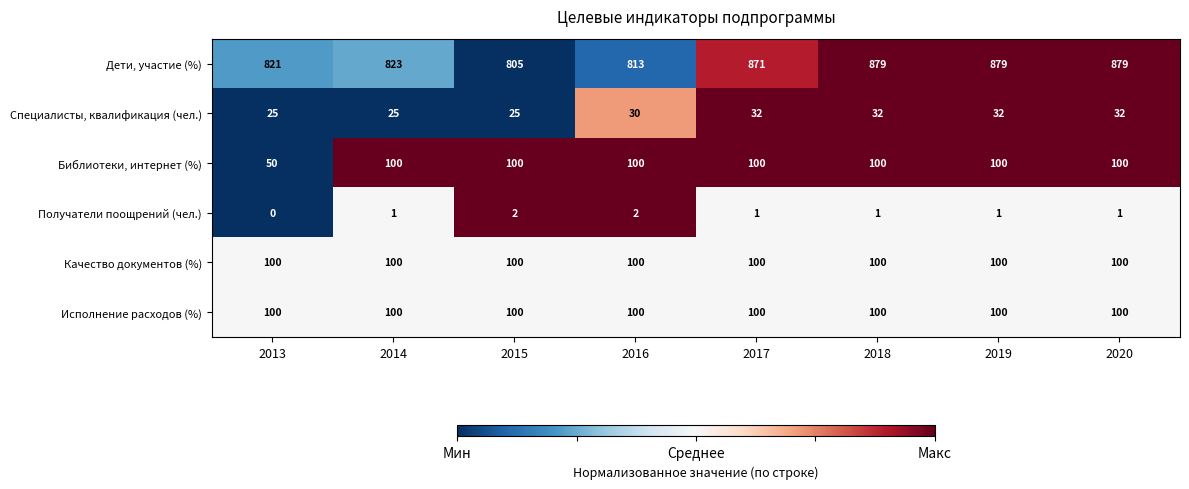

Which series has the largest total across all categories?

Дети, участие (%)